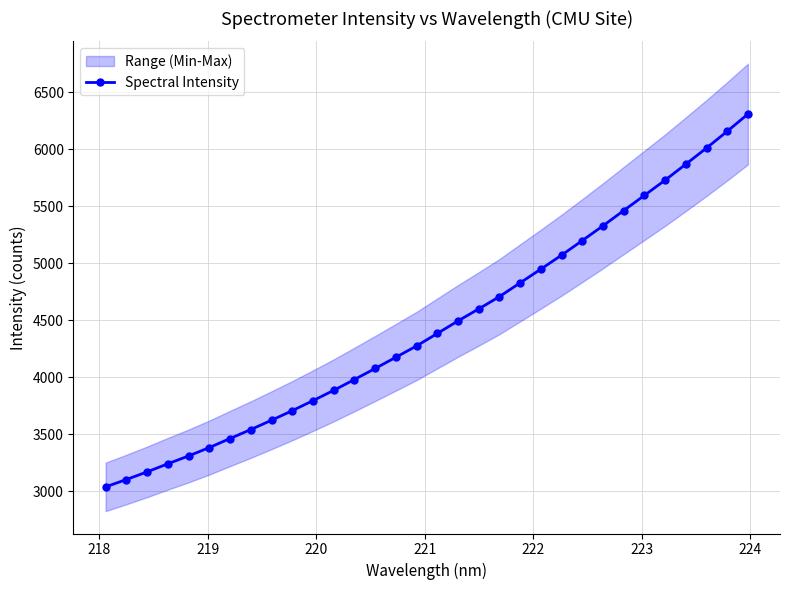

What is the average value?

4452.5